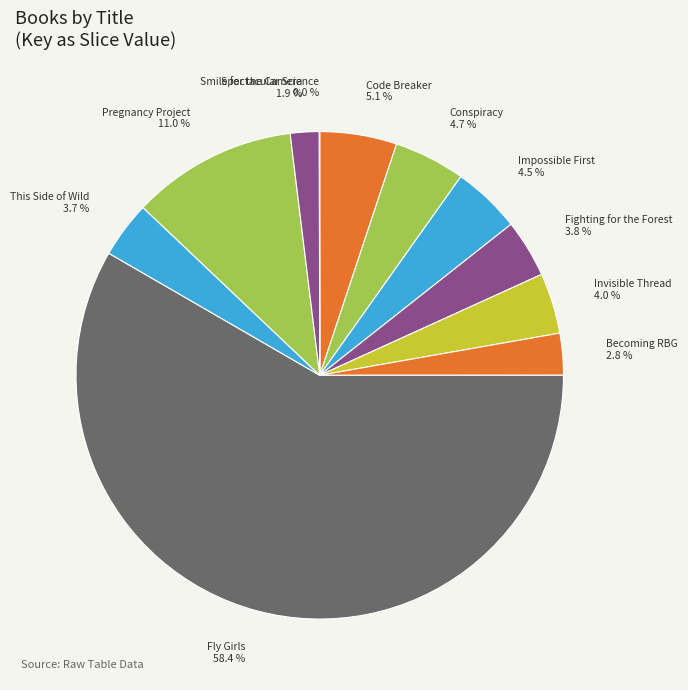

Which slice is the largest?

Fly Girls